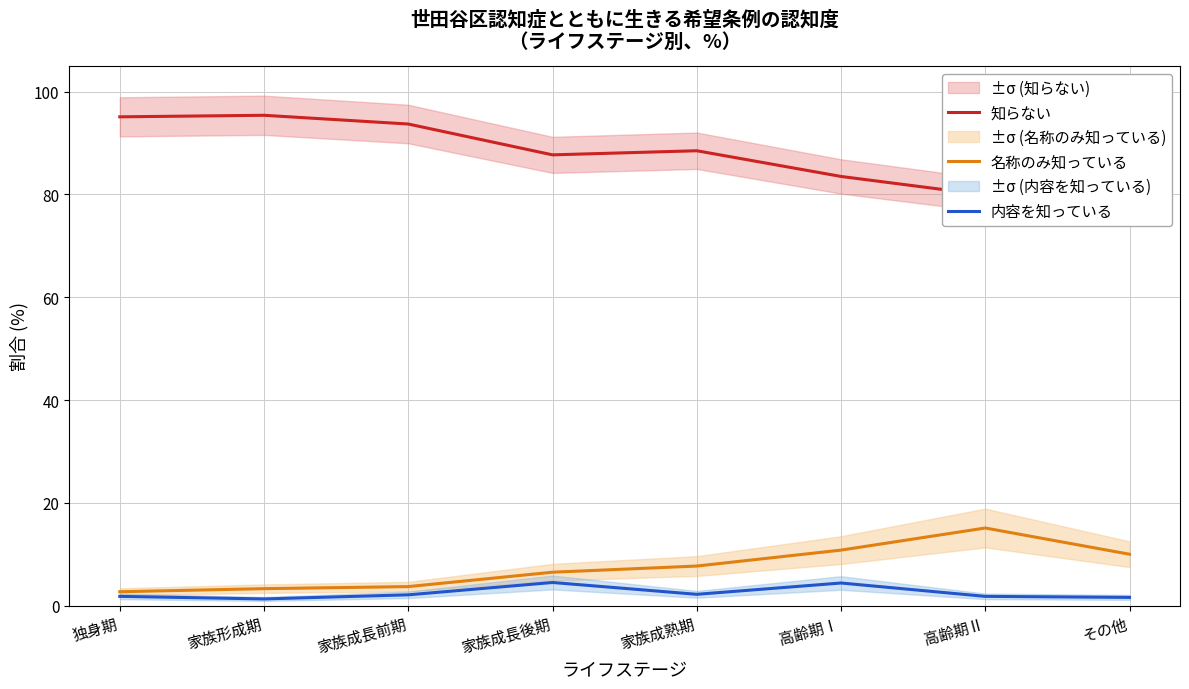

What are all the series names shown in the legend?

知らない, 名称のみ知っている, 内容を知っている